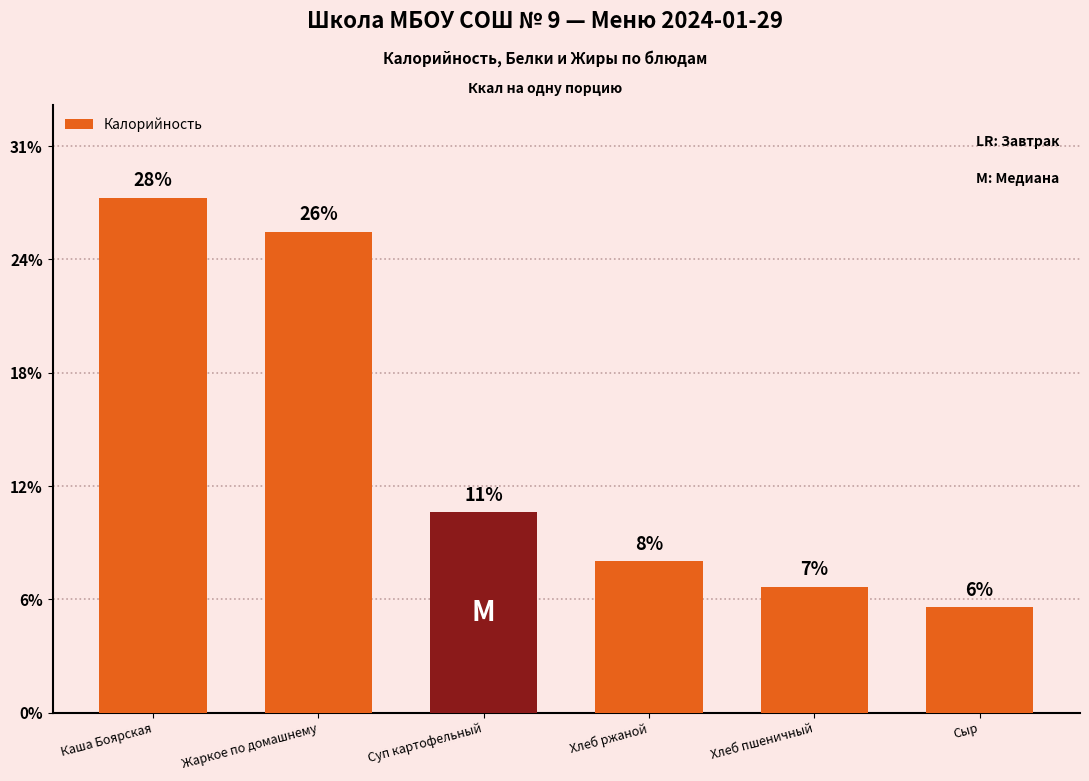

The chart shows a value of 391.5 at Каша Боярская. True or false?

True